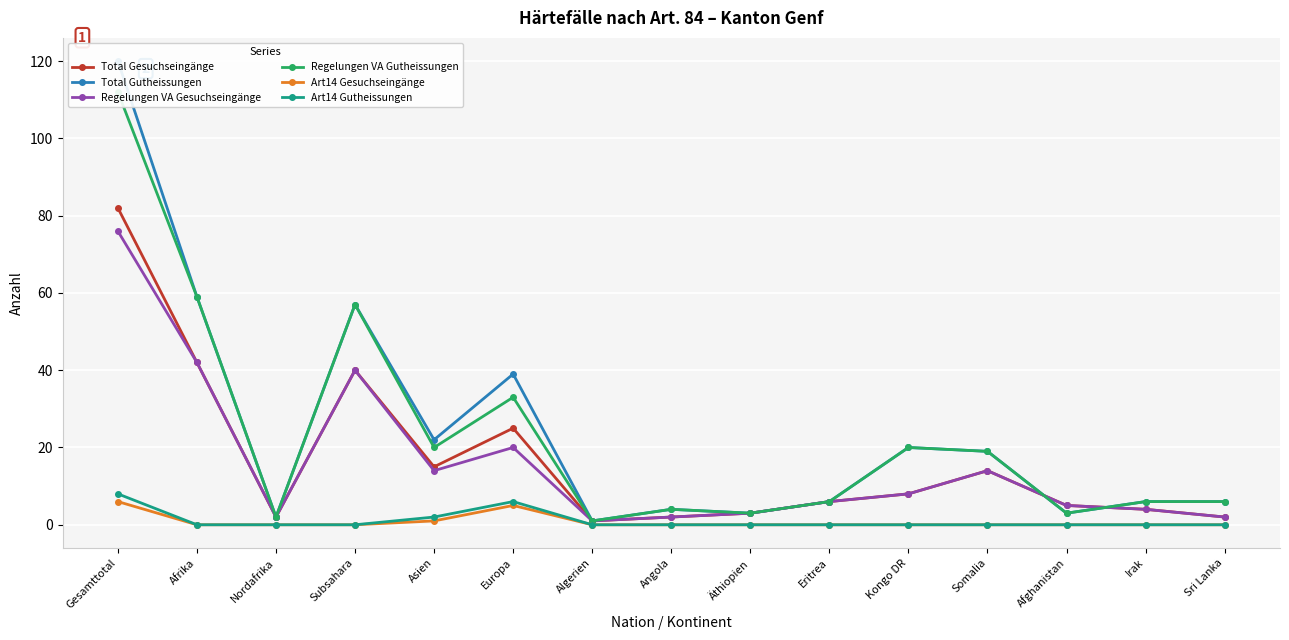

True or false: Art14 Gutheissungen and Art14 Gesuchseingänge intersect in this chart.

False